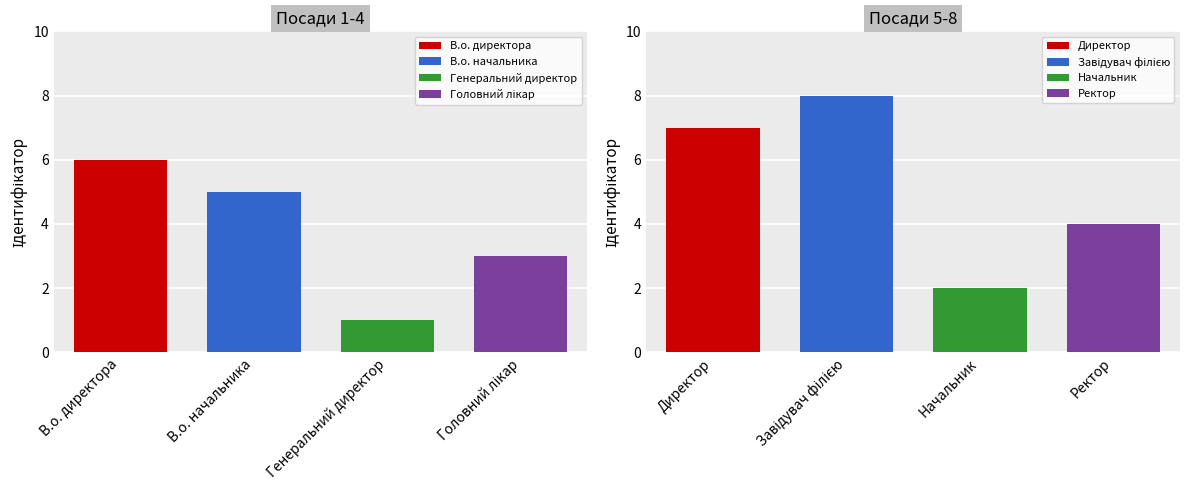

Between Завідувач філією and Директор, which is larger?

Завідувач філією